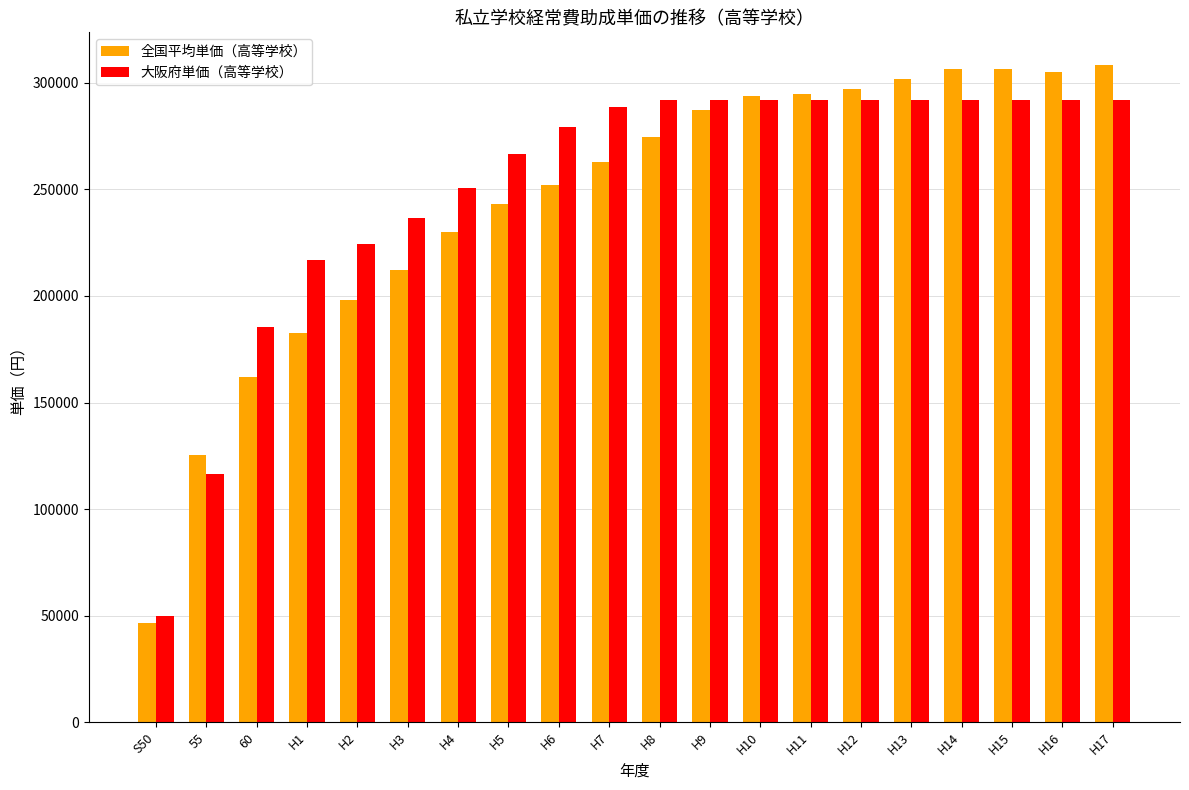

How many distinct data groups are displayed?

2